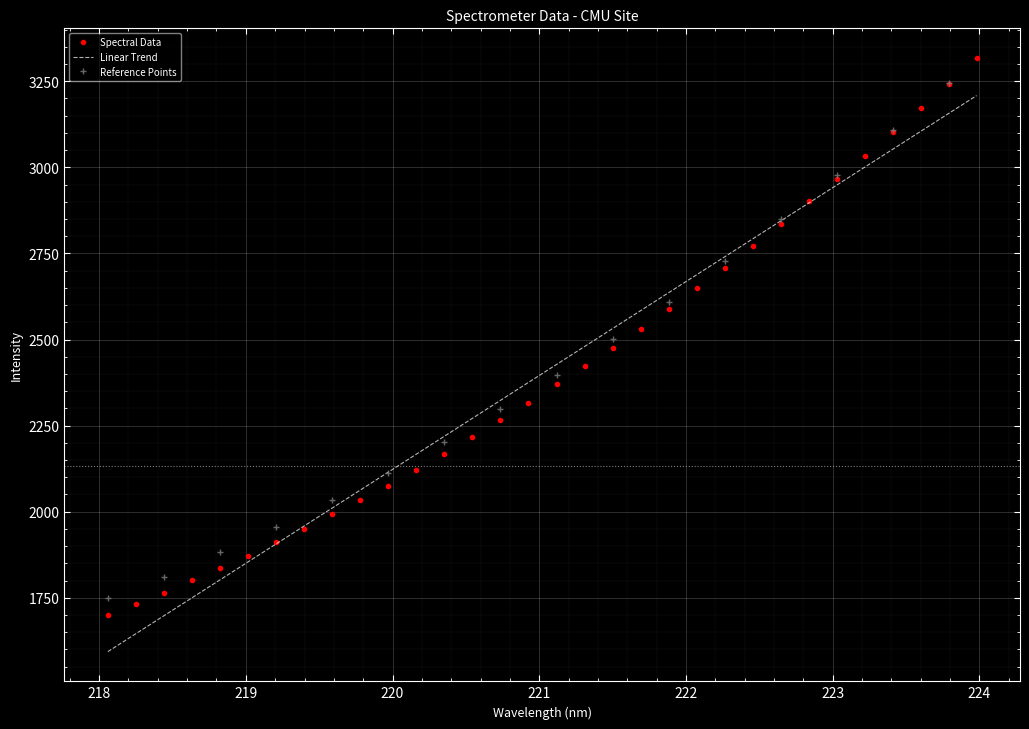

What is the label of the 14th point from the left?

220.5444